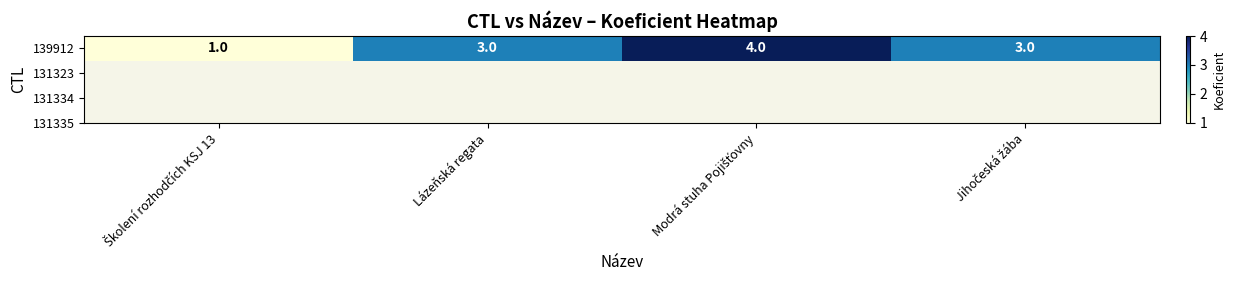

What is the sum of the values at Lázeňská regata and Jihočeská žába?

6